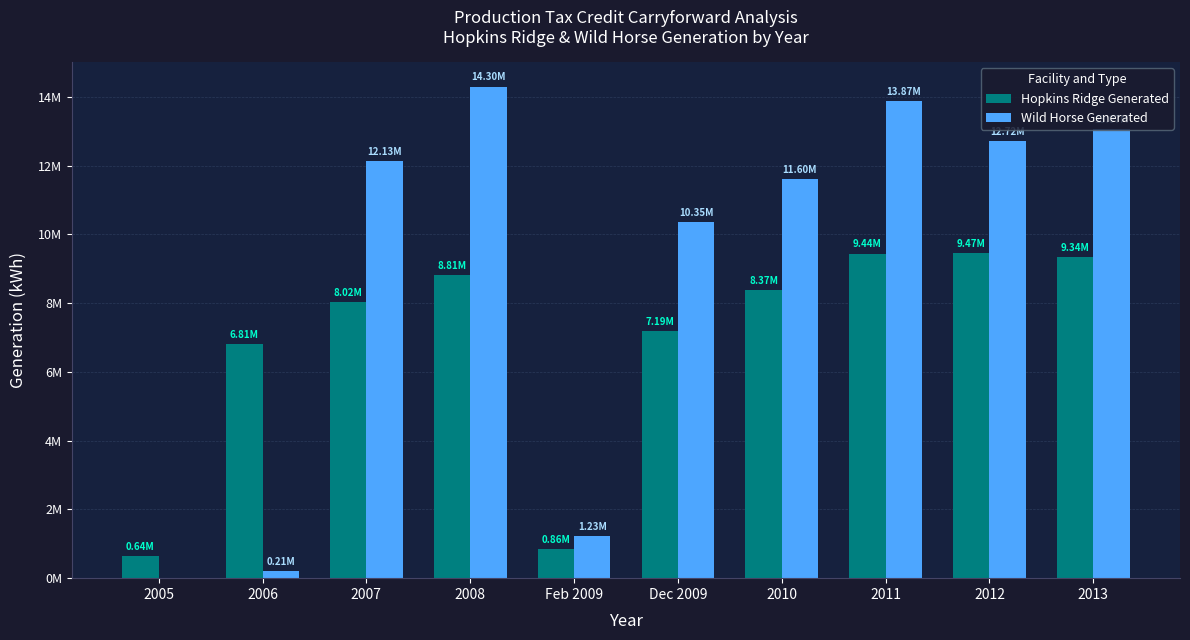

What is the lowest value of the Hopkins Ridge Generated series?

644590.0